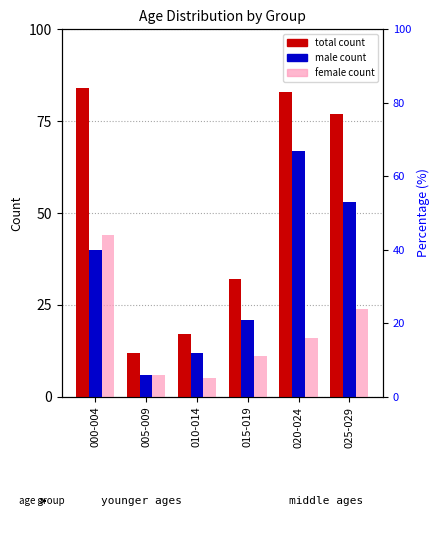

Reading right to left, list all the values displayed in this chart.

total count: 025-029=77	020-024=83	015-019=32	010-014=17	005-009=12	000-004=84
male count: 025-029=53	020-024=67	015-019=21	010-014=12	005-009=6	000-004=40
female count: 025-029=24	020-024=16	015-019=11	010-014=5	005-009=6	000-004=44